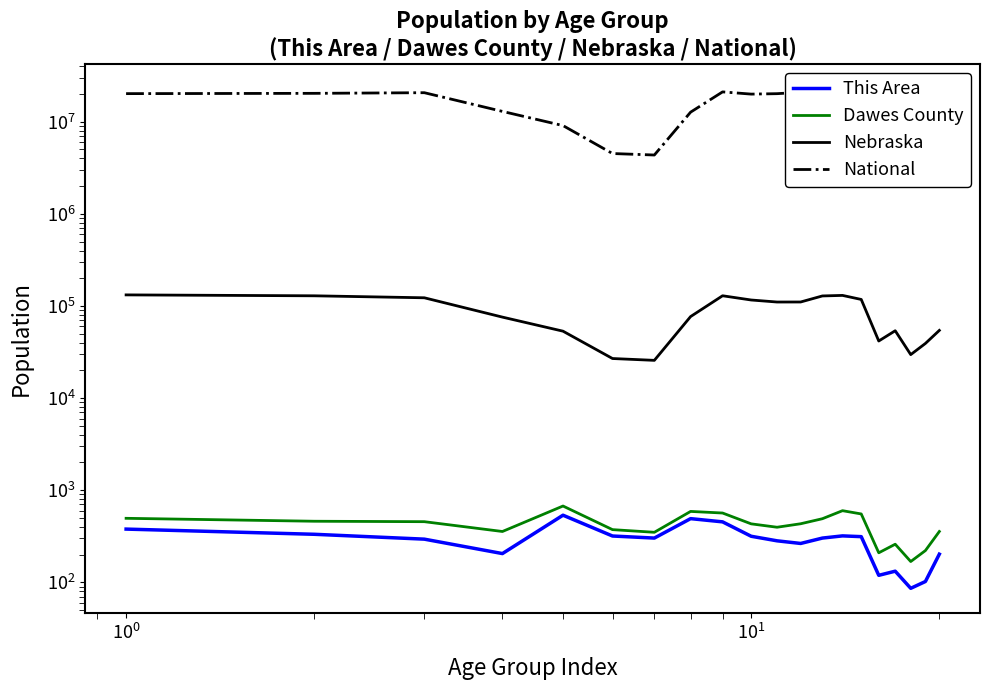

True or false: National and Nebraska intersect in this chart.

False